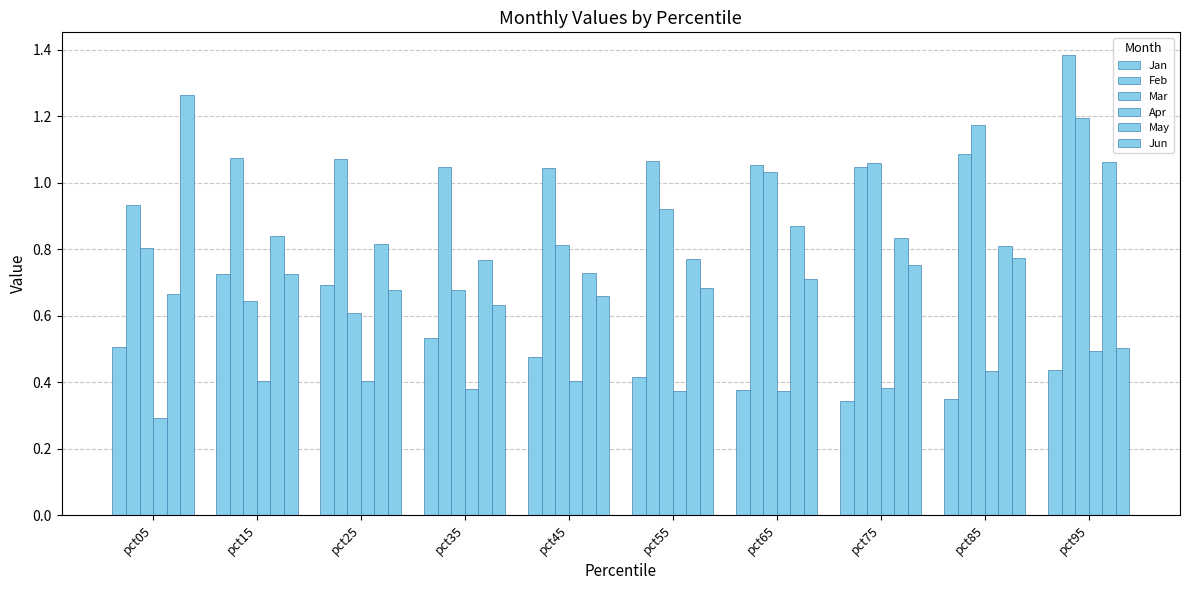

Rank the categories by Jan value from lowest to highest.

pct75, pct85, pct65, pct55, pct95, pct45, pct05, pct35, pct25, pct15